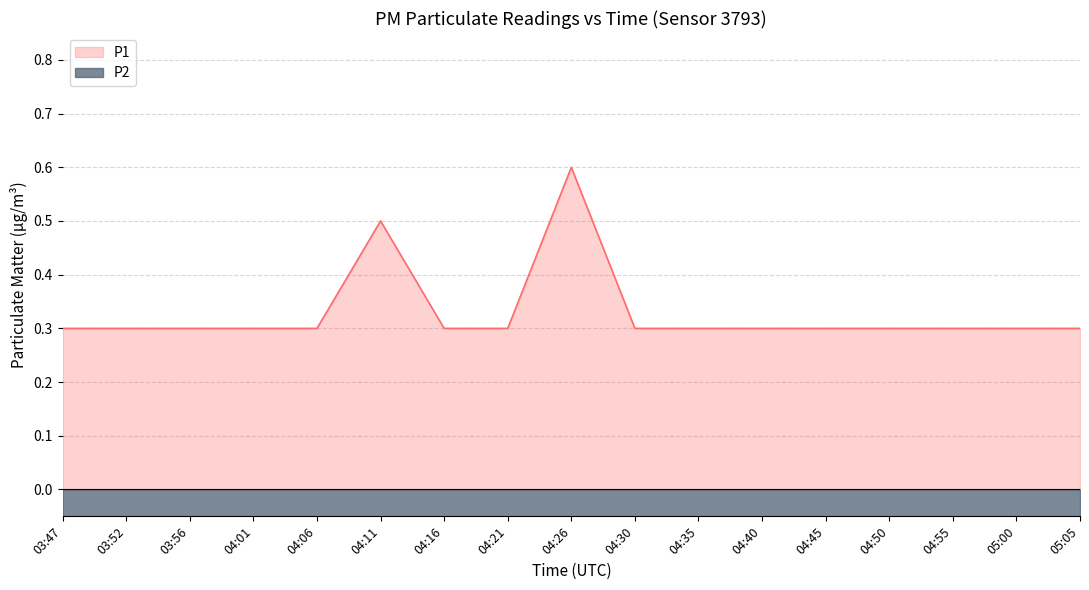

True or false: P1 and P2 cross at least once.

False